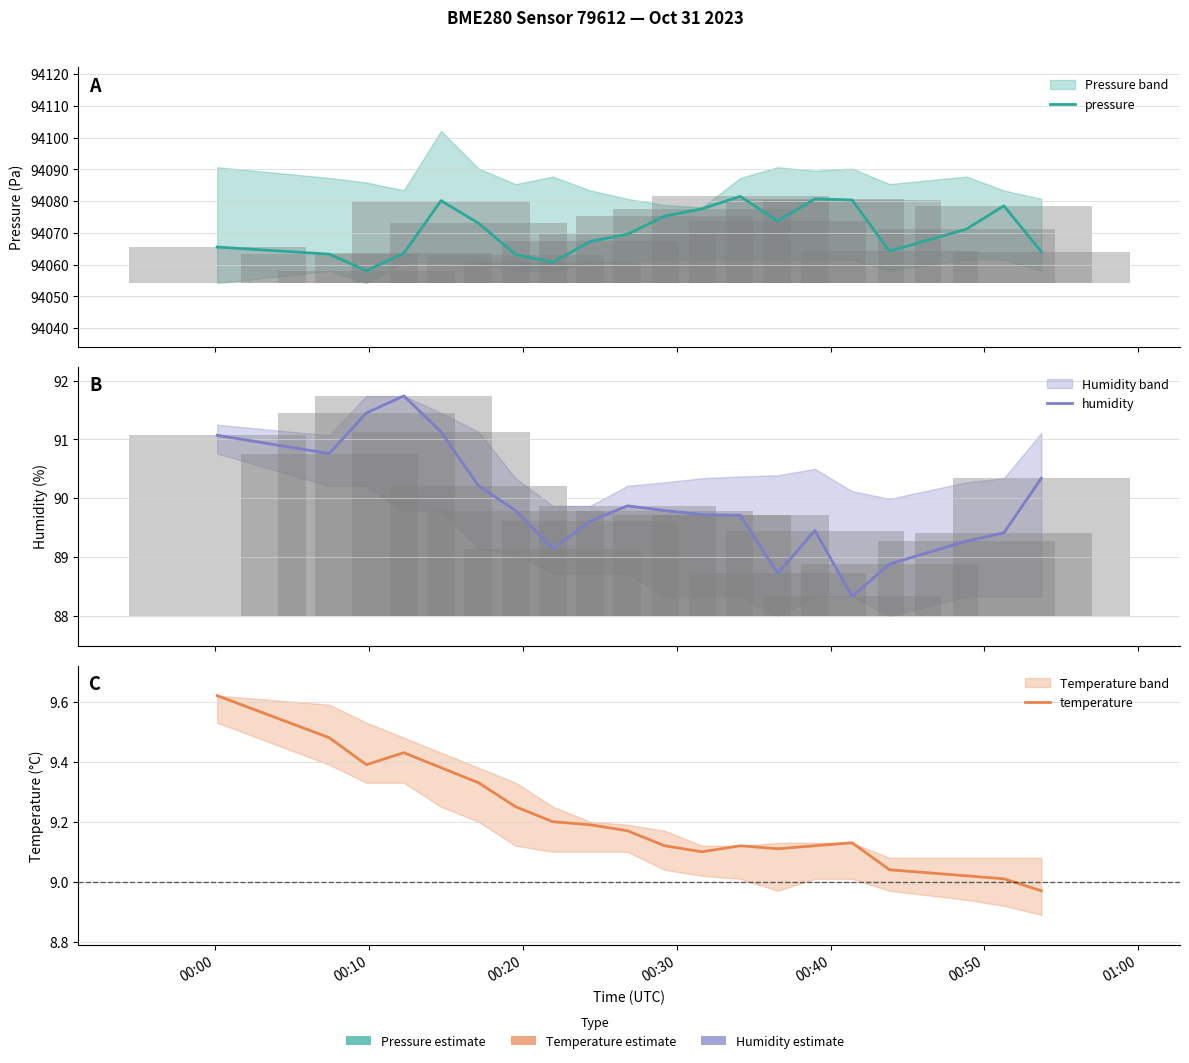

At how many categories does at least one series exceed 52060?

20